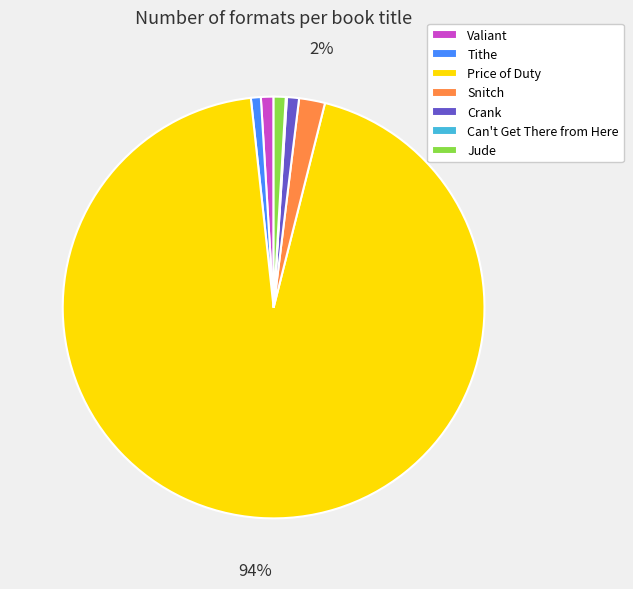

The Crank slice represents 1% of the pie. True or false?

True